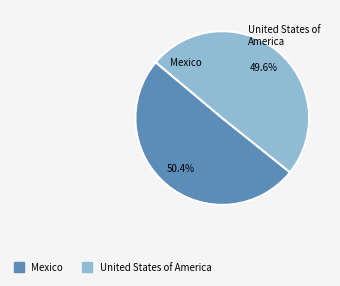

To the nearest percent, what percentage of the pie is United States of America?

50%